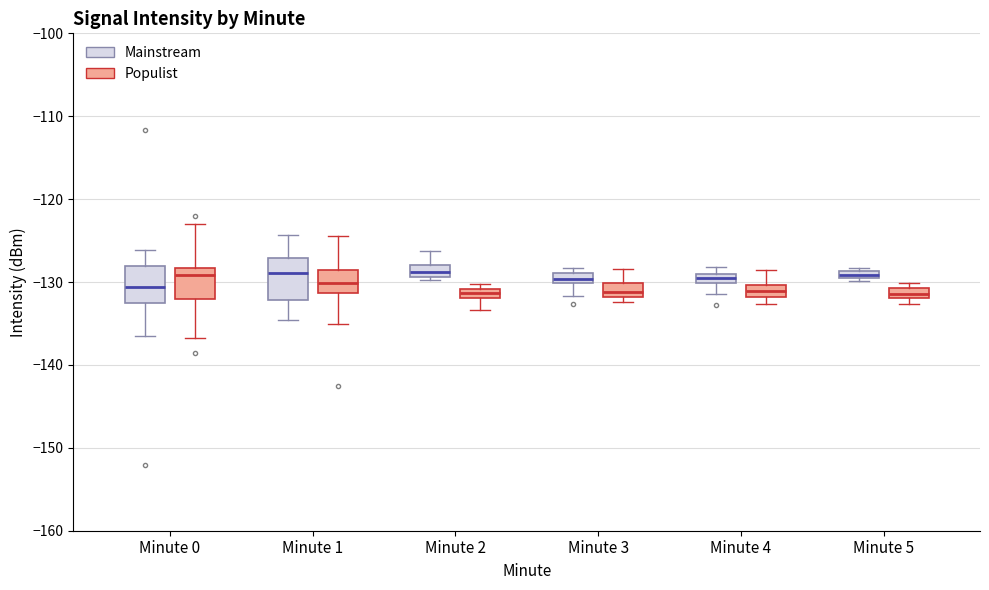

Where is the upper edge of the box for Minute 3 (Mainstream) on the y-axis? The values are not printed on the chart, so give them approximately, as read against the axis.

-129